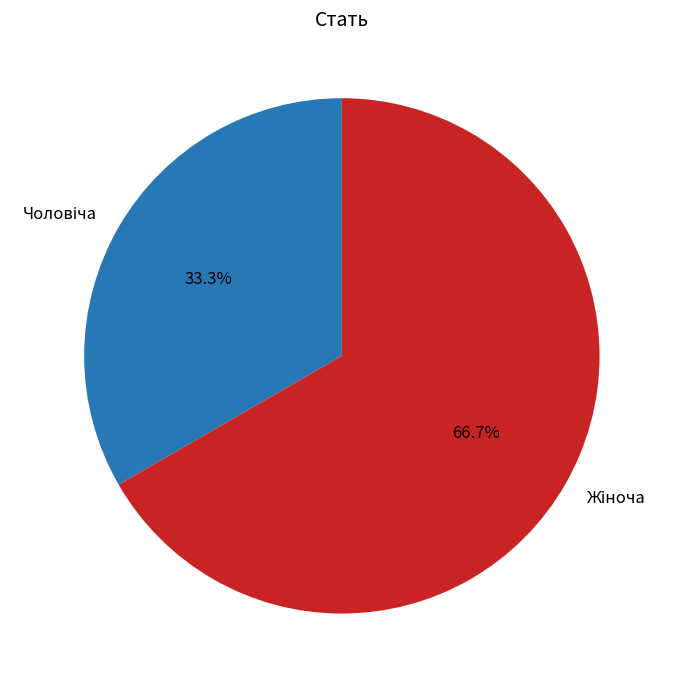

Is there a majority slice in this chart?

Yes